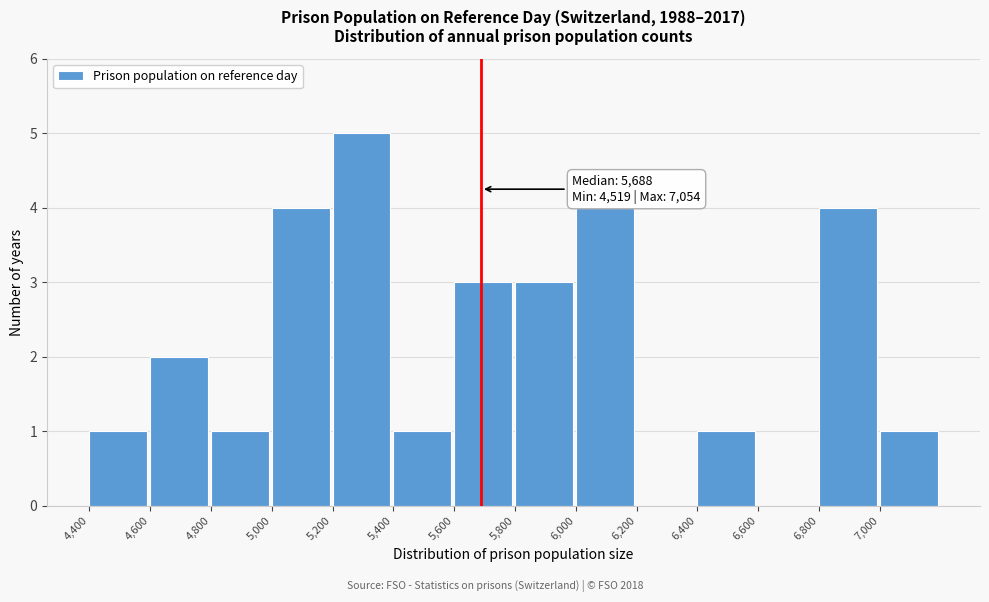

Which range on the x-axis has the tallest bar?

5200 to 5400